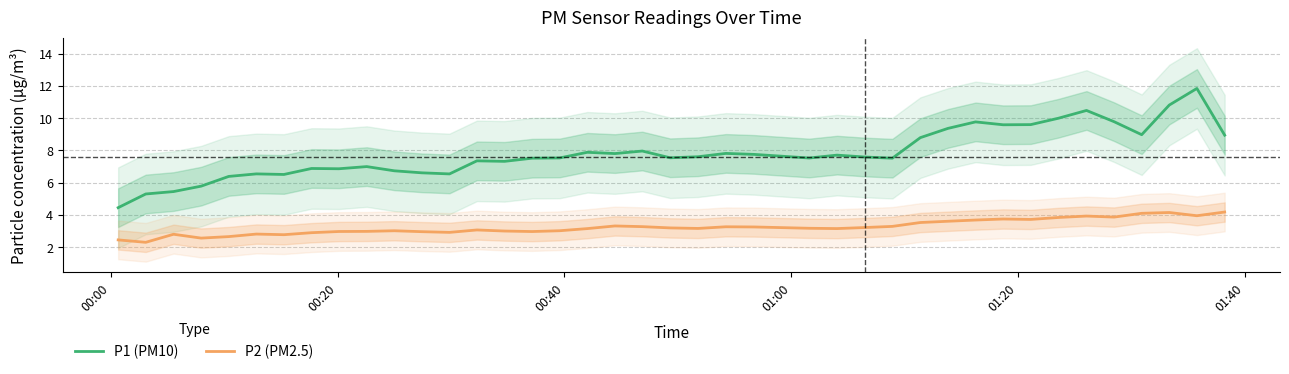

How many interior local valleys does the P1 (PM10) series have?

10